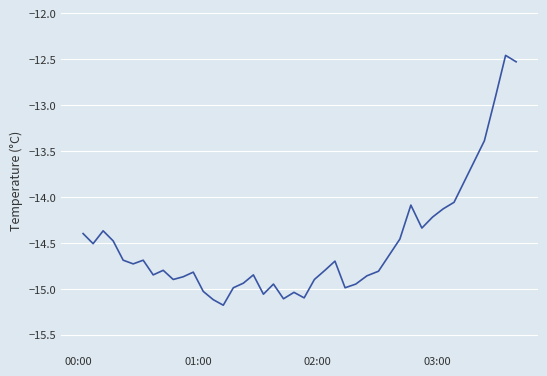

What is the difference between the maximum and minimum values?

2.7